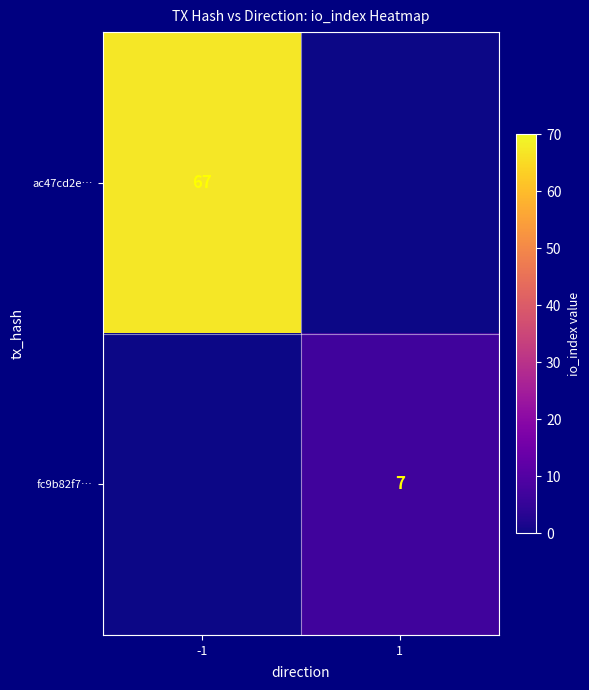

Is it true that ac47cd2e… equals 67 at -1?

True